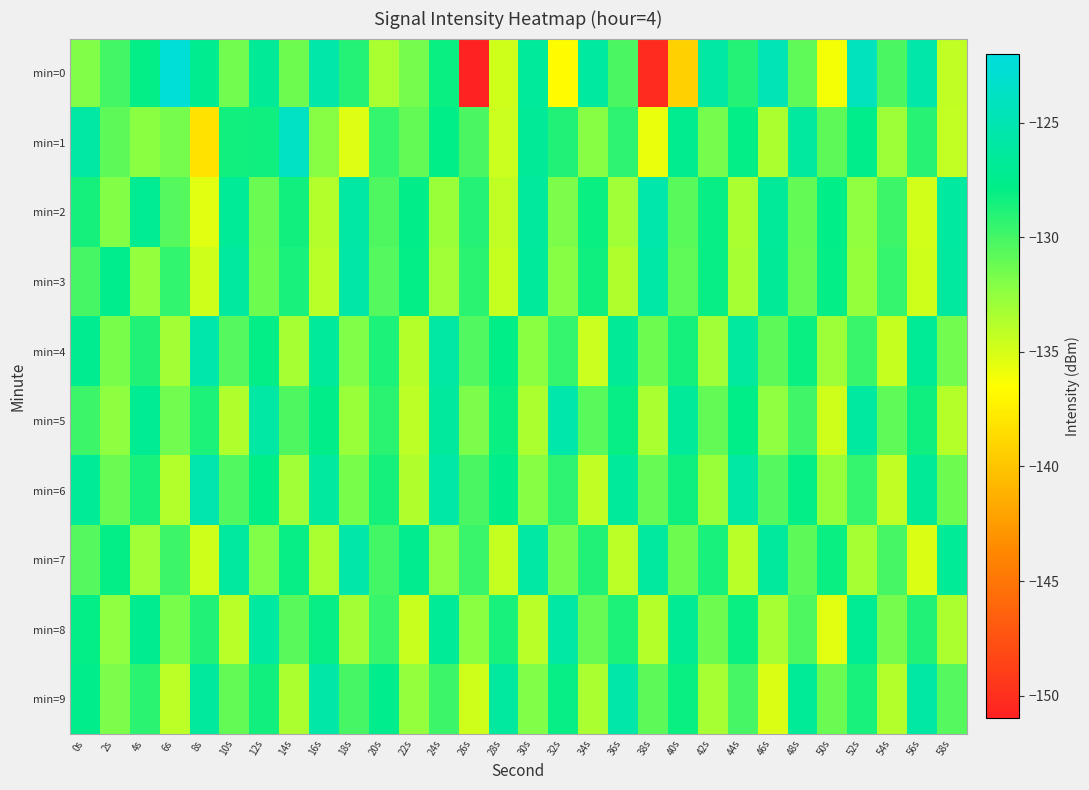

What is the greatest value displayed?

-122.4